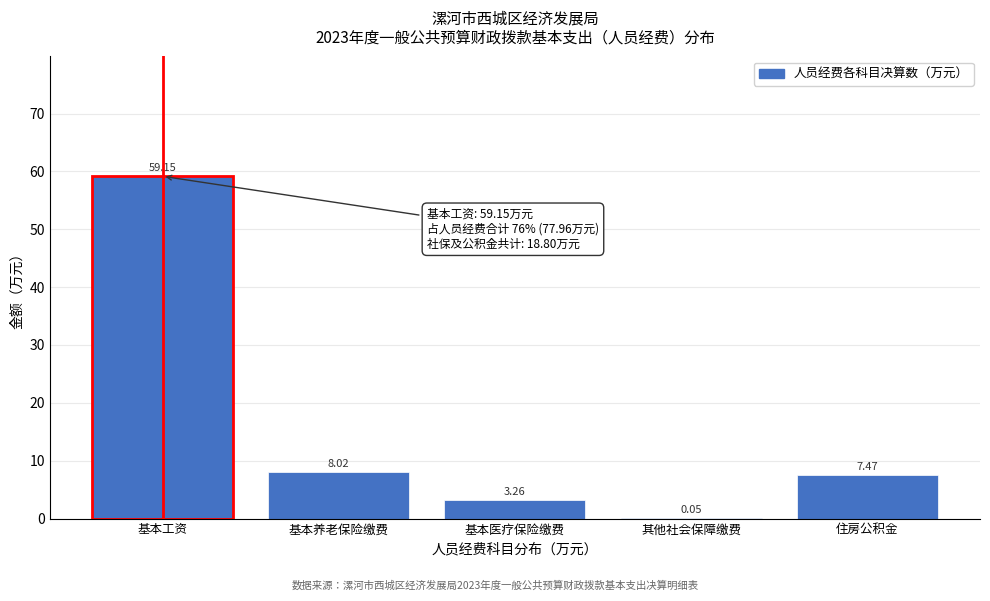

Between 其他社会保障缴费 and 基本工资, which is larger?

基本工资